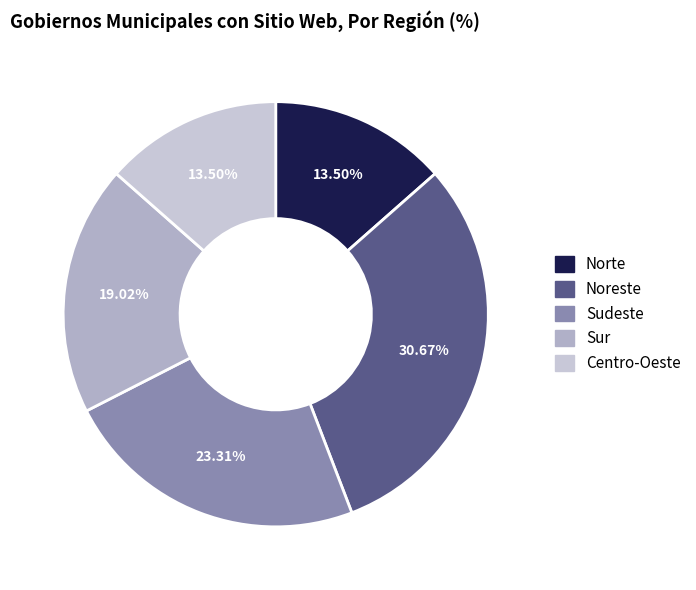

Count the number of slices in the pie.

5